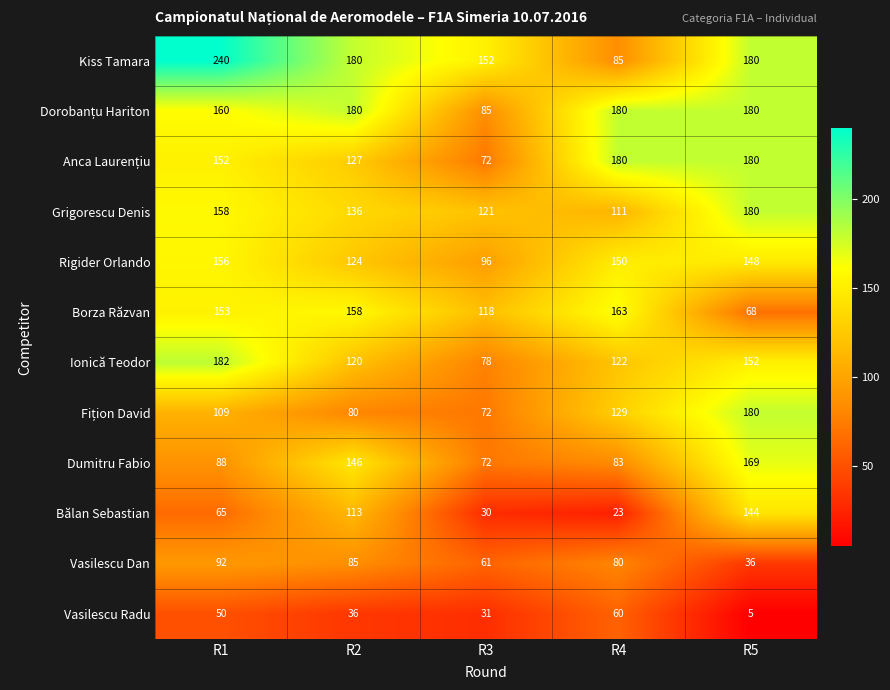

Between R3 and R5, which series saw the biggest shift?

Bălan Sebastian